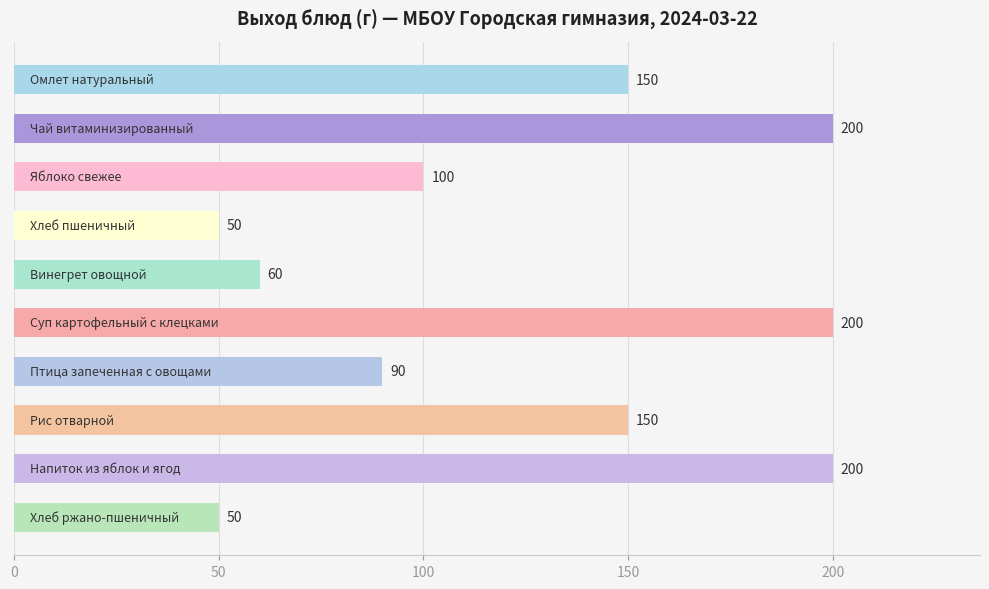

What is the average value?

125